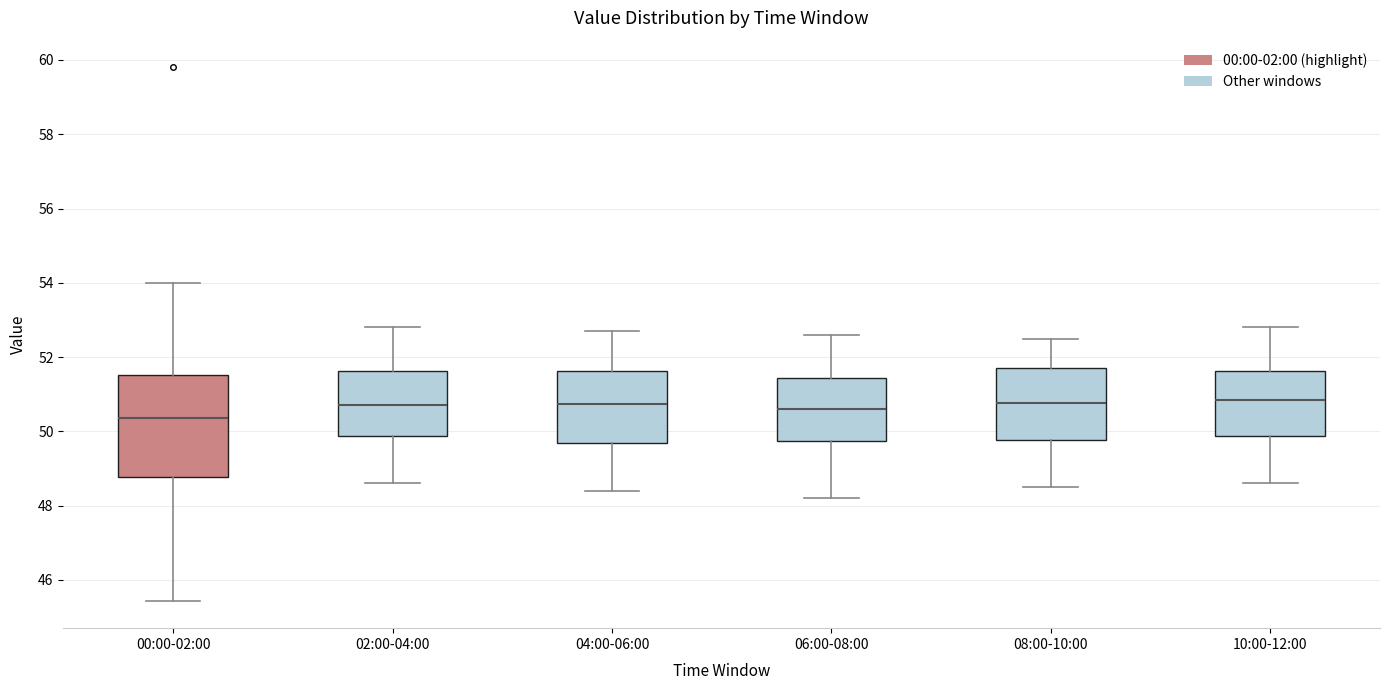

Where does the upper whisker of the box for 08:00-10:00 end on the y-axis? The values are not printed on the chart, so give them approximately, as read against the axis.

52.6